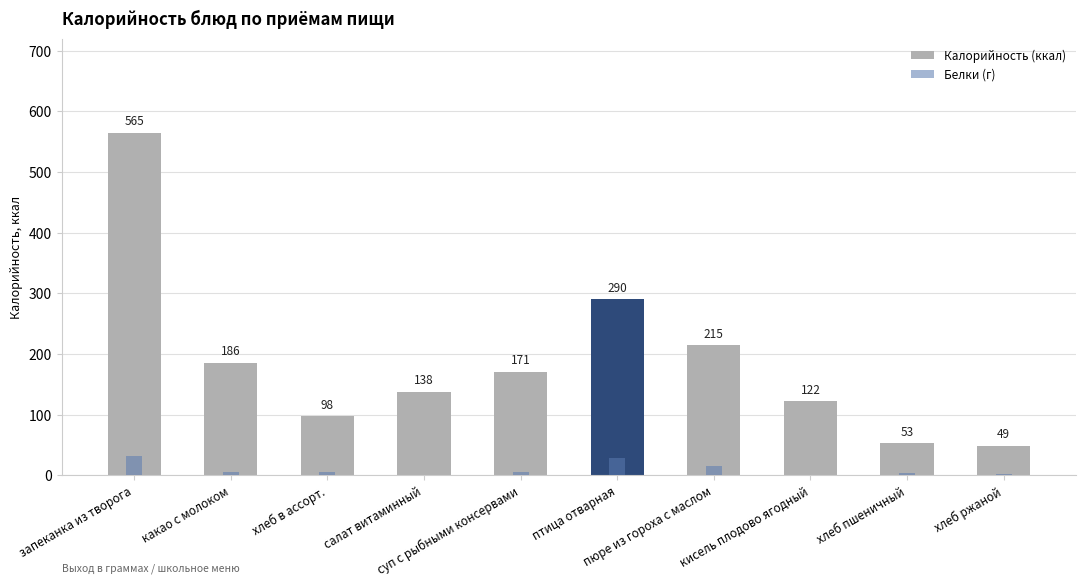

What is the sum of the Белки (г) values at салат витаминный and хлеб в ассорт.?

7